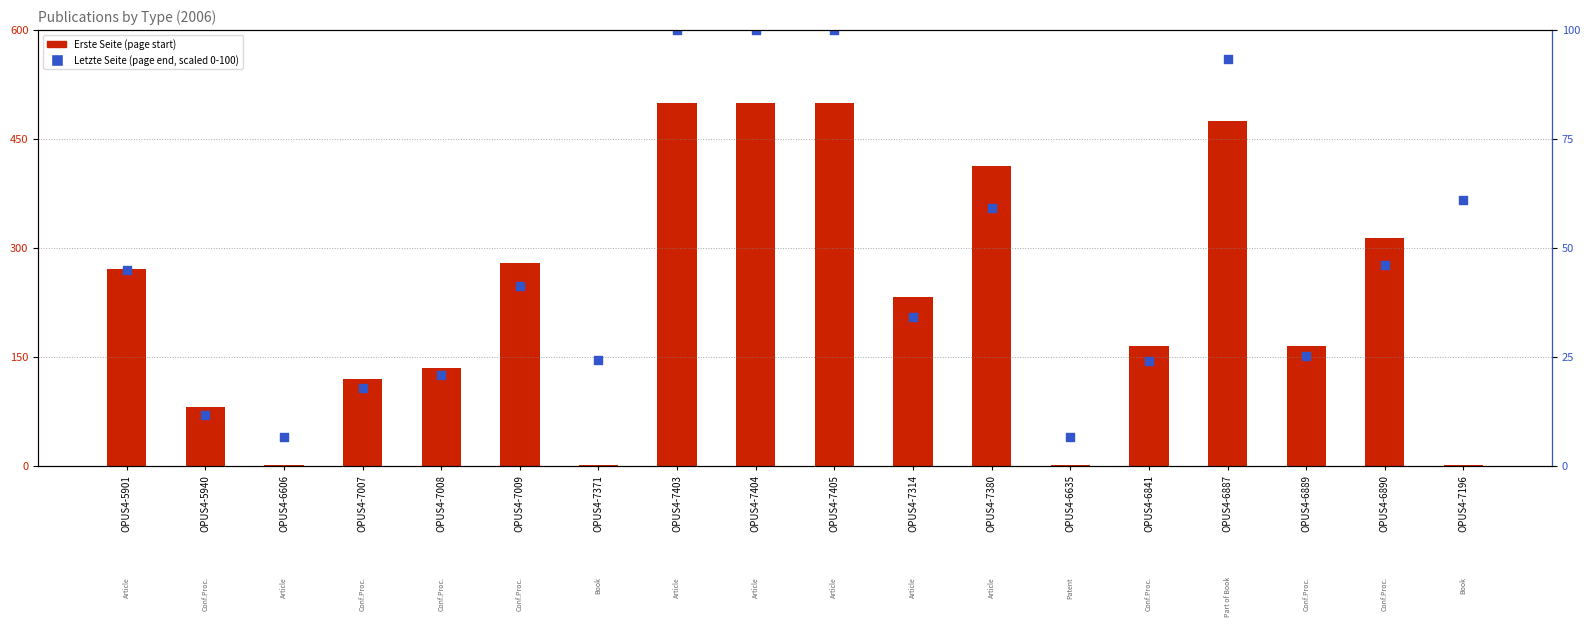

Which series reaches the minimum Y coordinate?

Erste Seite